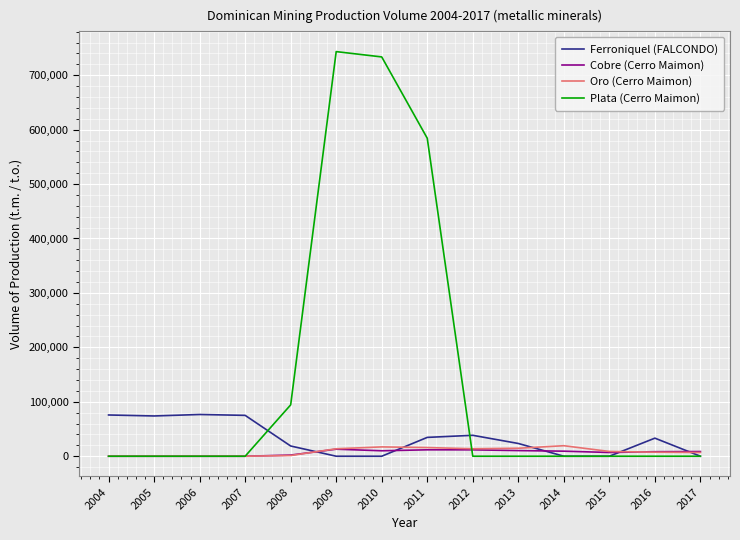

What is the total value across all series at 2006?

76659.1